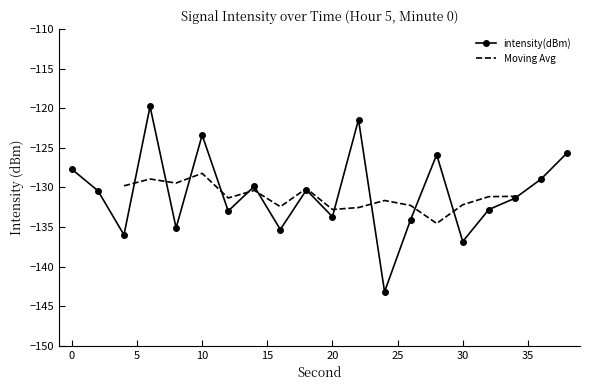

Reading left to right, extract all data points from this chart.

0=-127.7	2=-130.4	4=-136.0	6=-119.8	8=-135.1	10=-123.4	12=-133.0	14=-129.9	16=-135.3	18=-130.3	20=-133.7	22=-121.4	24=-143.2	26=-134.1	28=-125.9	30=-136.8	32=-132.8	34=-131.4	36=-129.0	38=-125.6